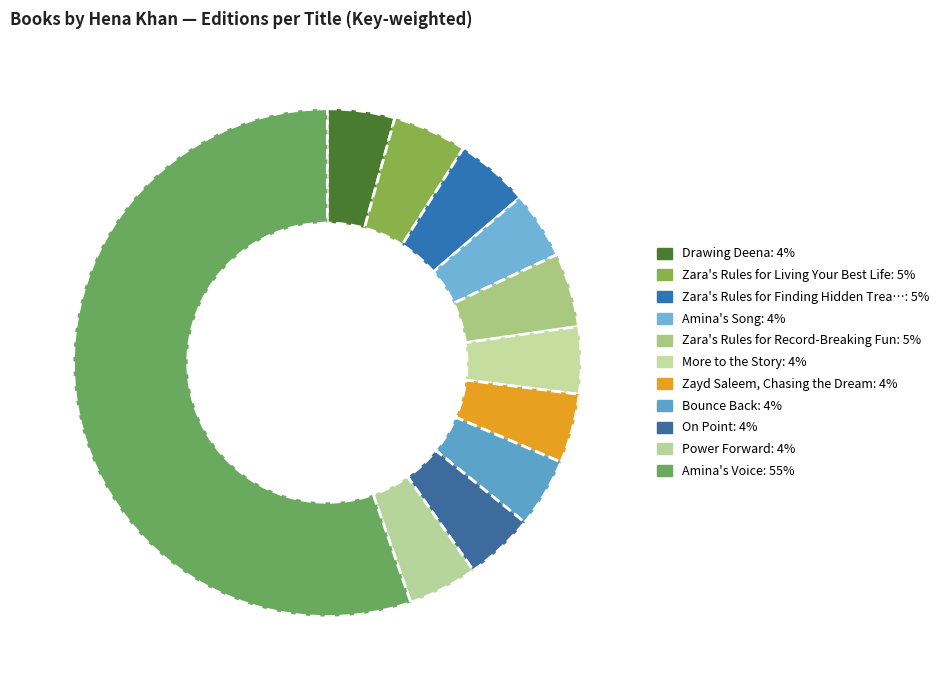

How many slices are in this pie chart?

11